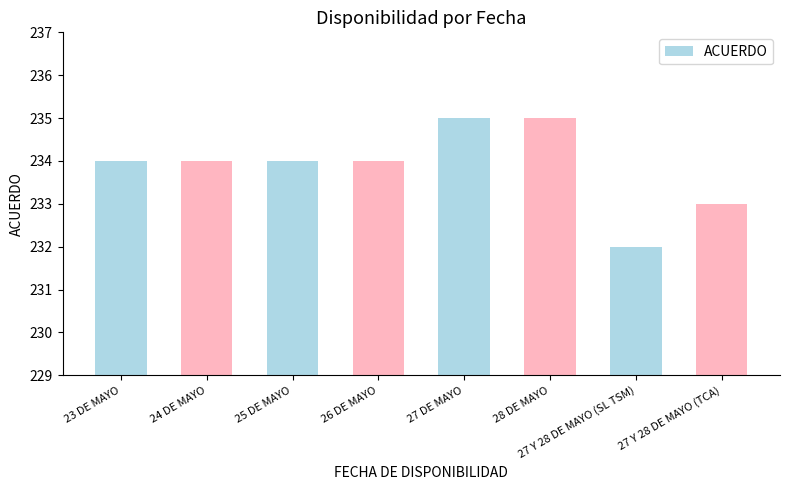

Reading right to left, extract all data points from this chart.

27 Y 28 DE MAYO (TCA)=233	27 Y 28 DE MAYO (SL TSM)=232	28 DE MAYO=235	27 DE MAYO=235	26 DE MAYO=234	25 DE MAYO=234	24 DE MAYO=234	23 DE MAYO=234